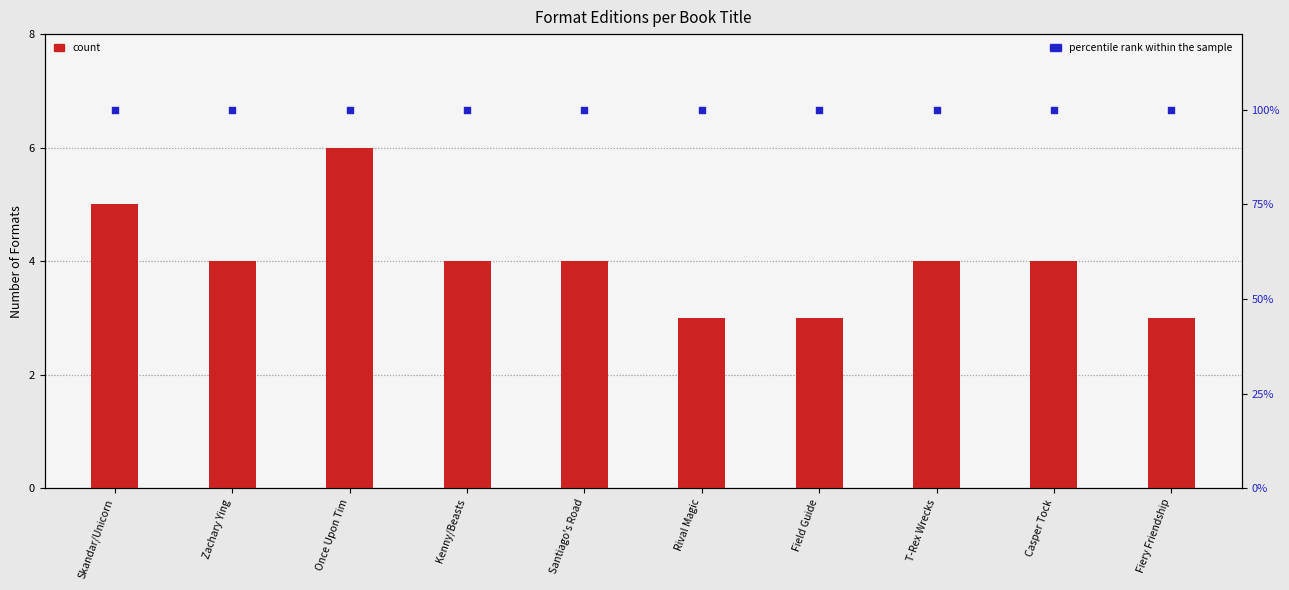

Which series has the largest total across all categories?

percentile rank within the sample